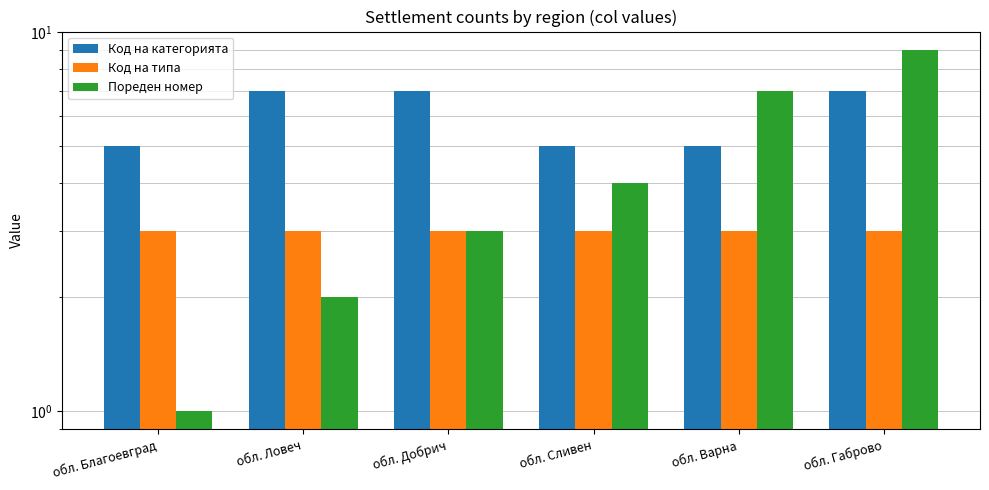

Which category has the highest value in the Код на категорията series?

обл. Ловеч